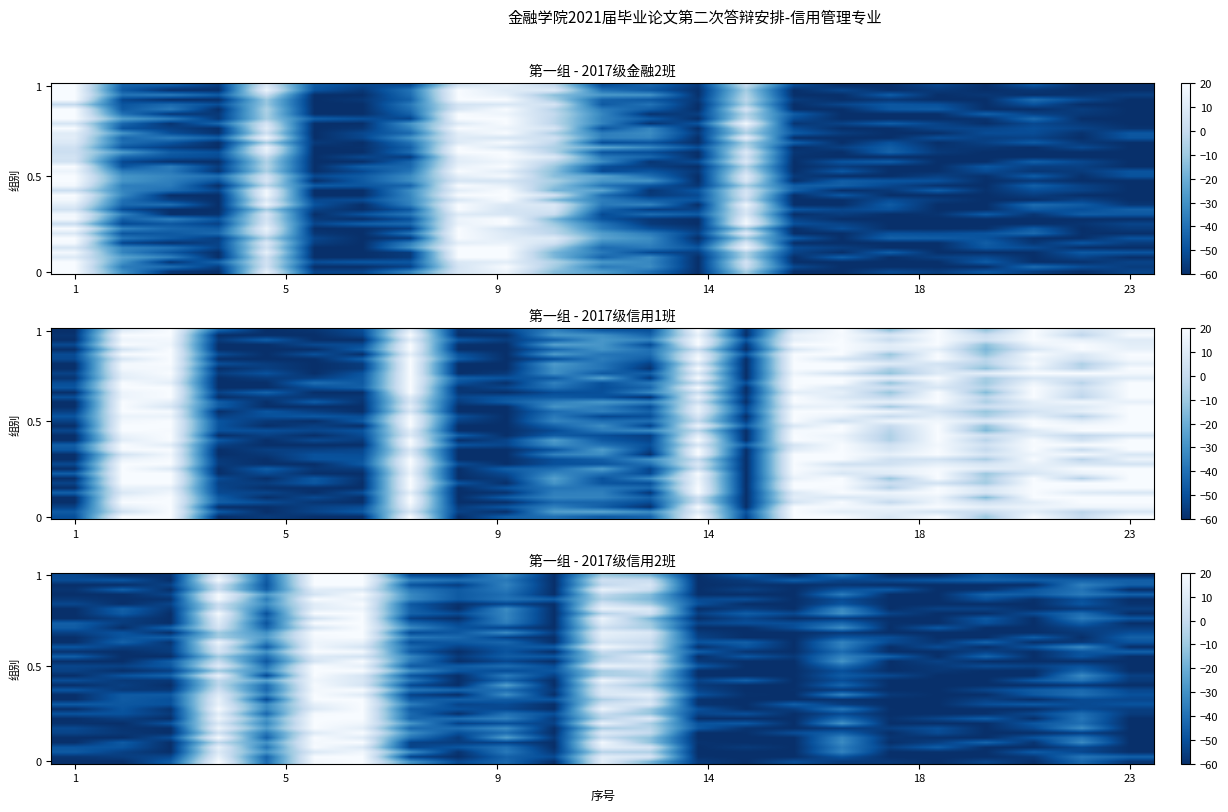

How many distinct data groups are displayed?

40